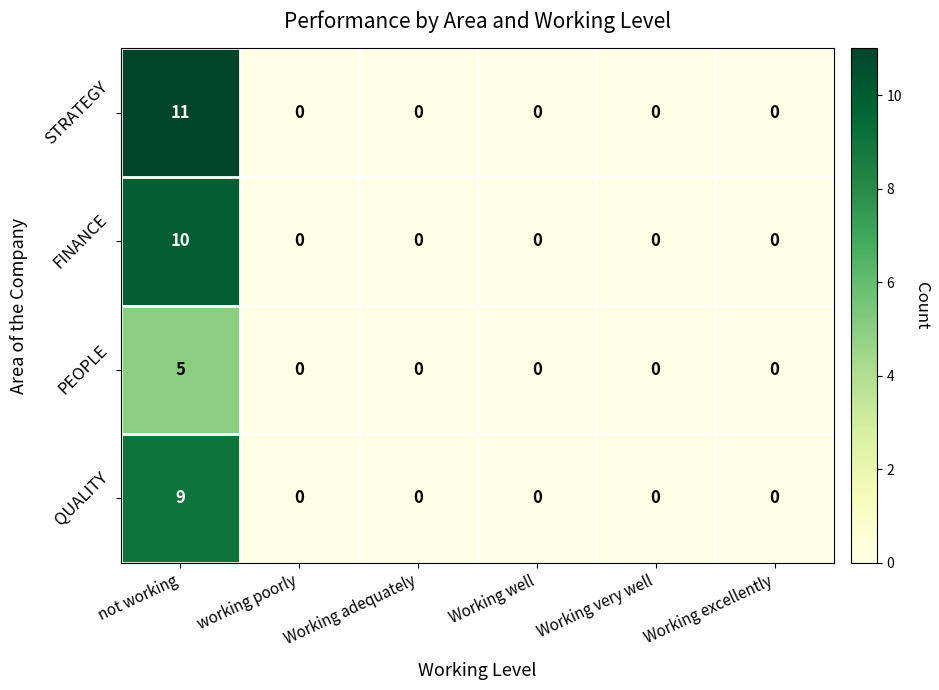

True or false: FINANCE has a value of 3 at working poorly.

False